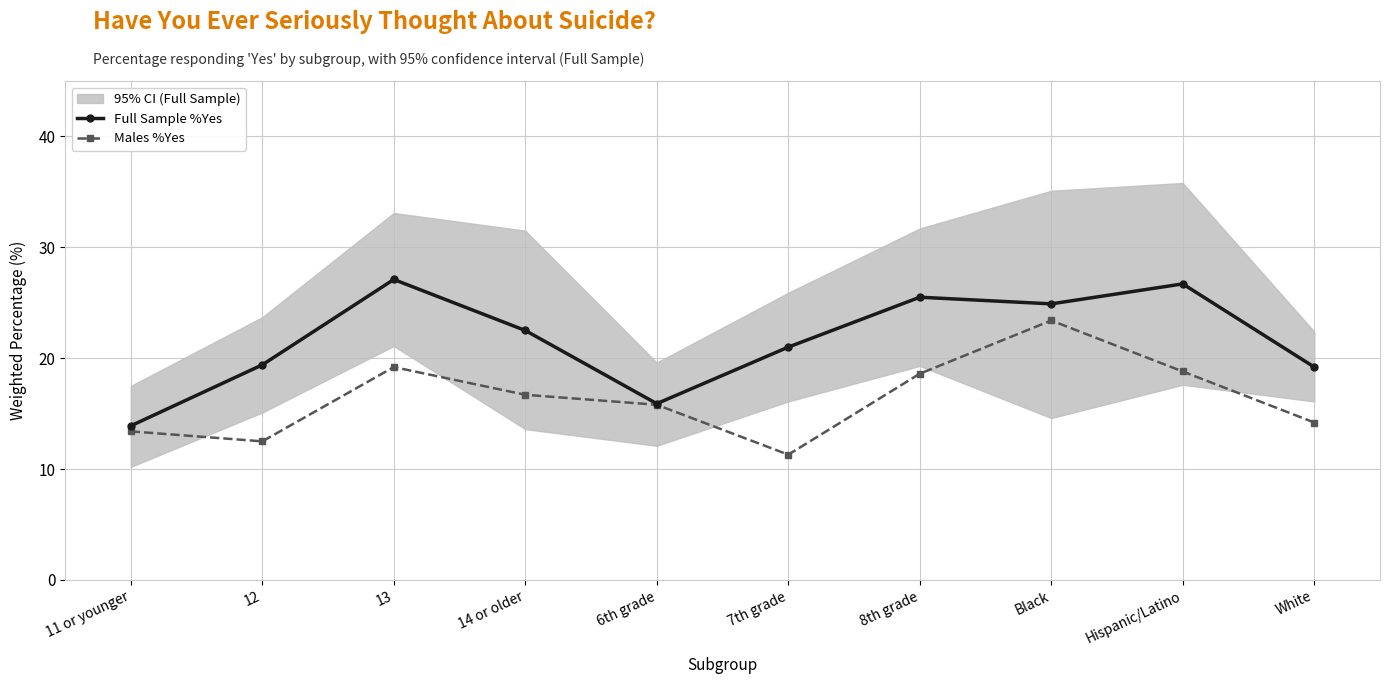

What is the total value across all series at 13?

46.3